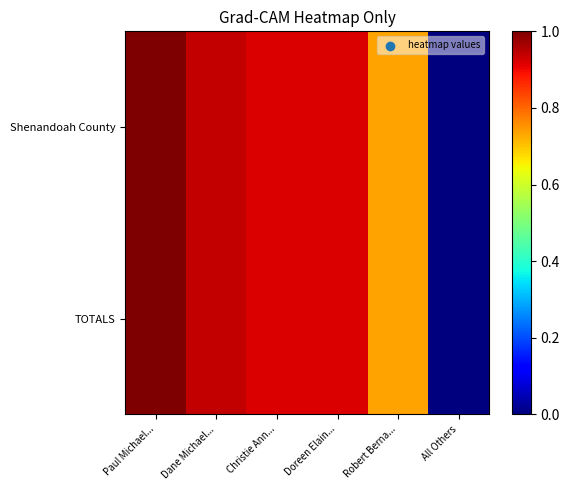

Which series has the largest total across all categories?

Shenandoah County